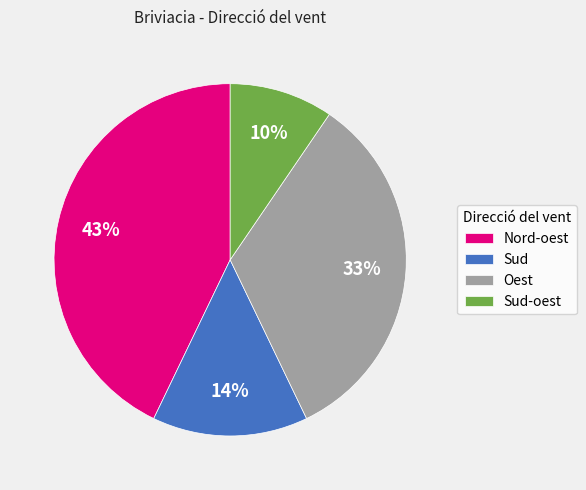

Is there a majority slice in this chart?

No